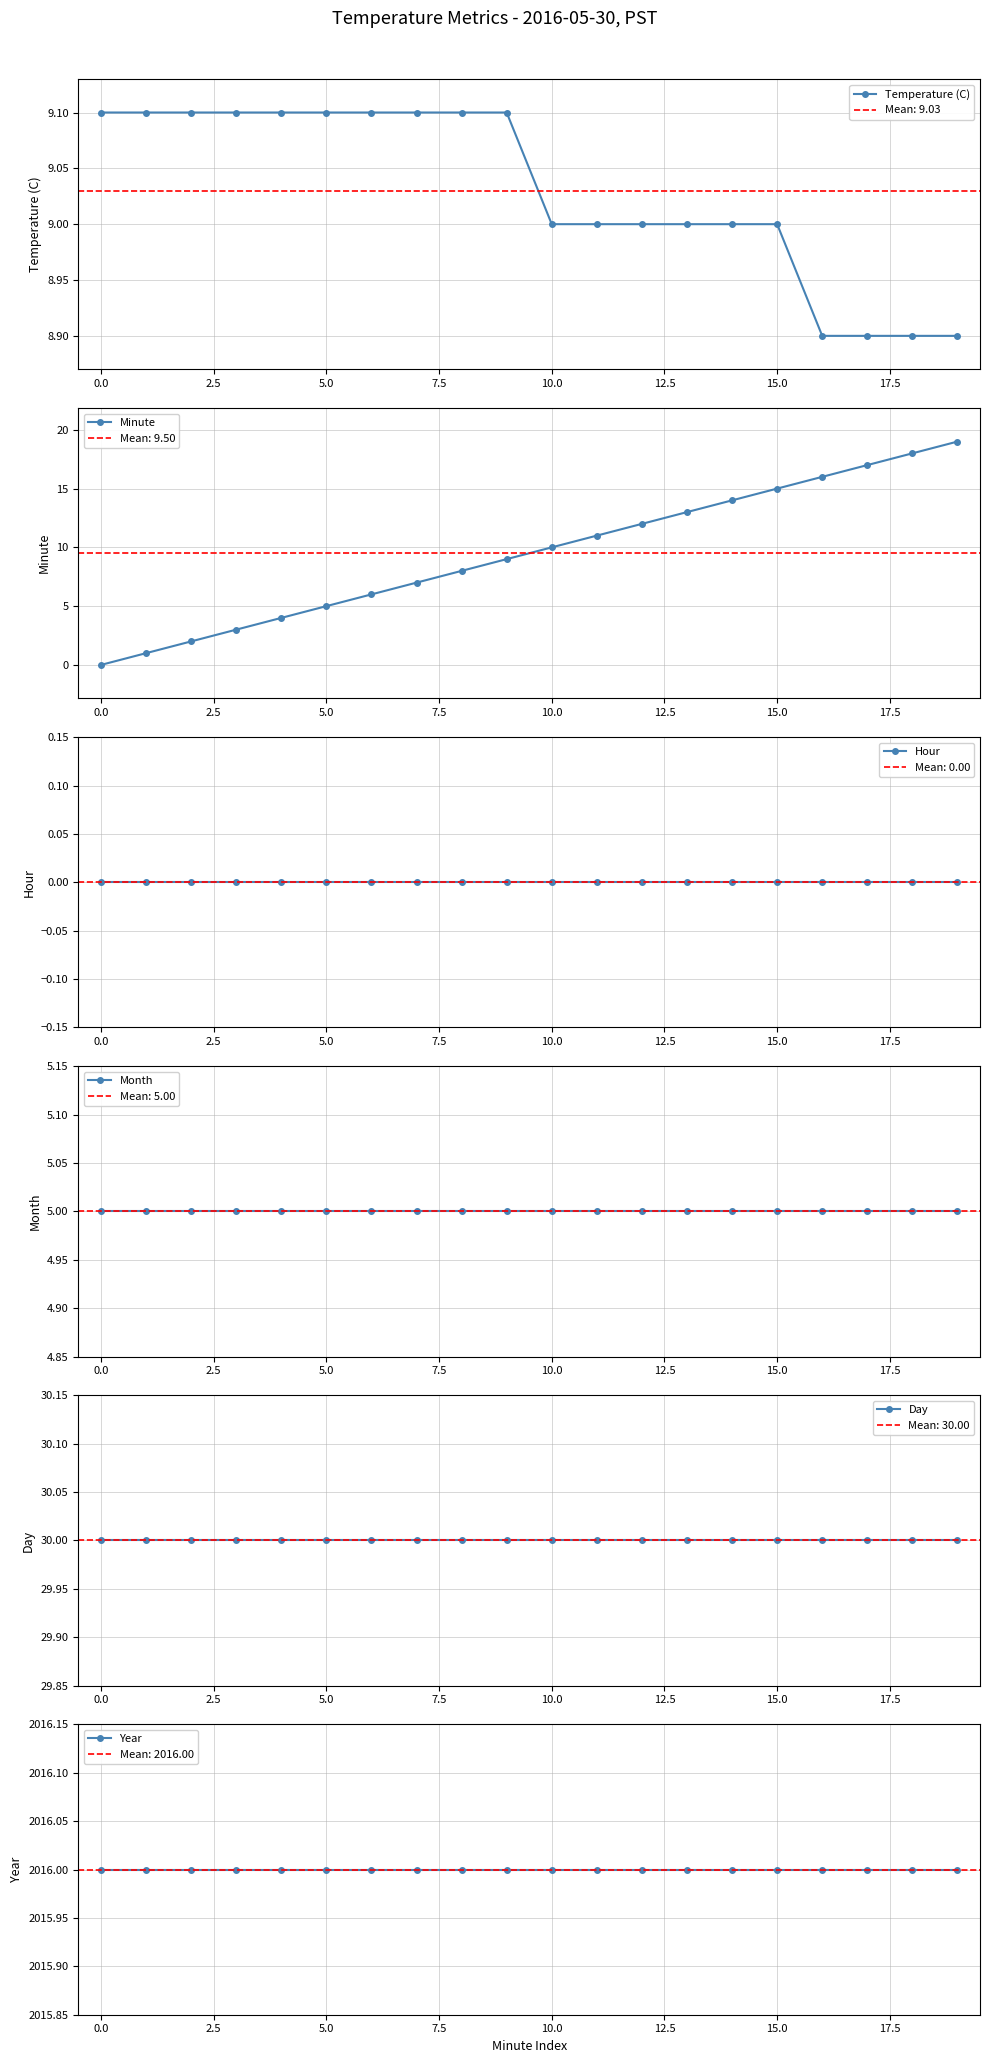

The value of Temperature (C) at 5.0 is 9.1. True or false?

True